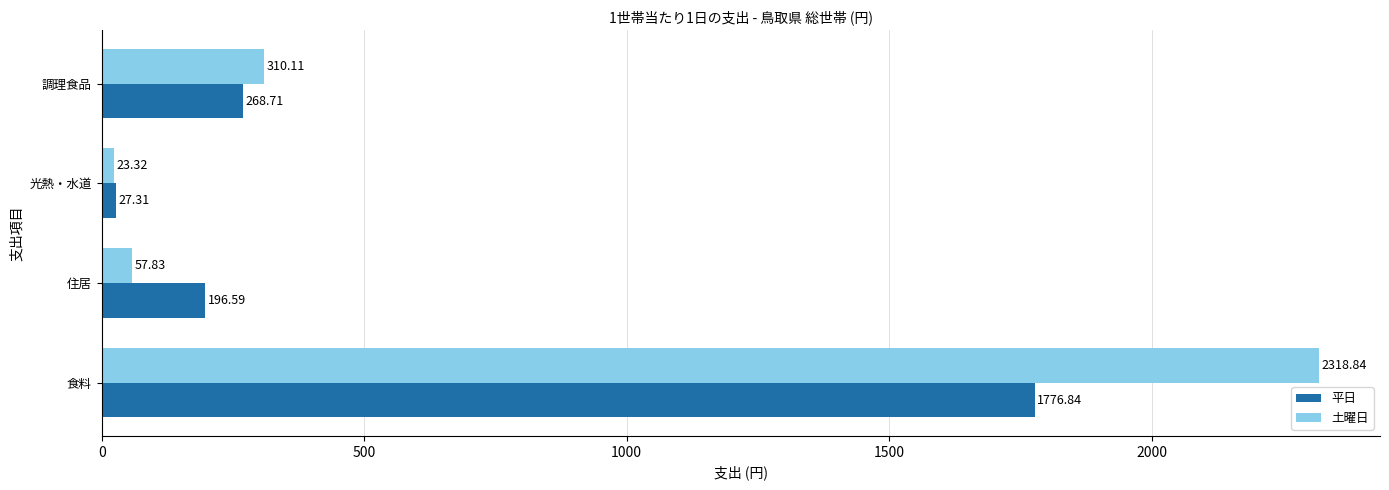

What is the total value across all series at 調理食品?

578.8